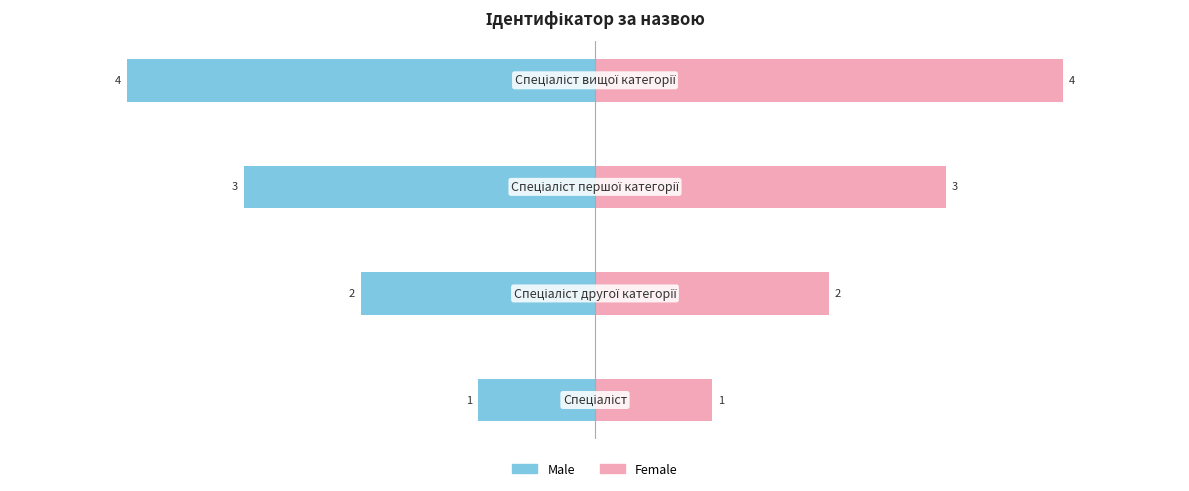

What is the difference between the maximum and minimum values in the Male series?

3